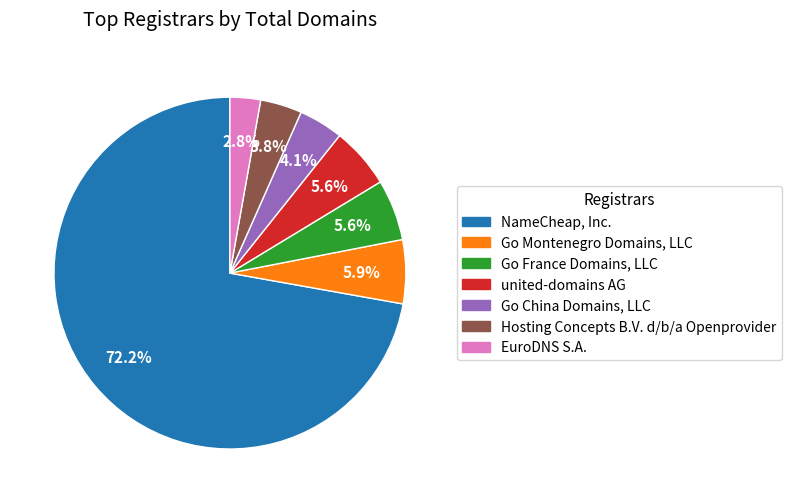

The EuroDNS S.A. slice represents 3% of the pie. True or false?

True